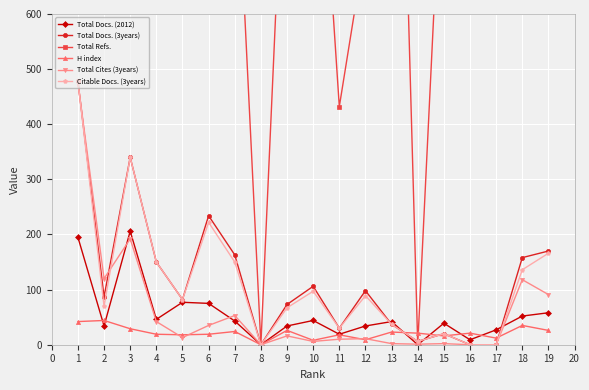

At which label does Citable Docs. (3years) first exceed 82?

1